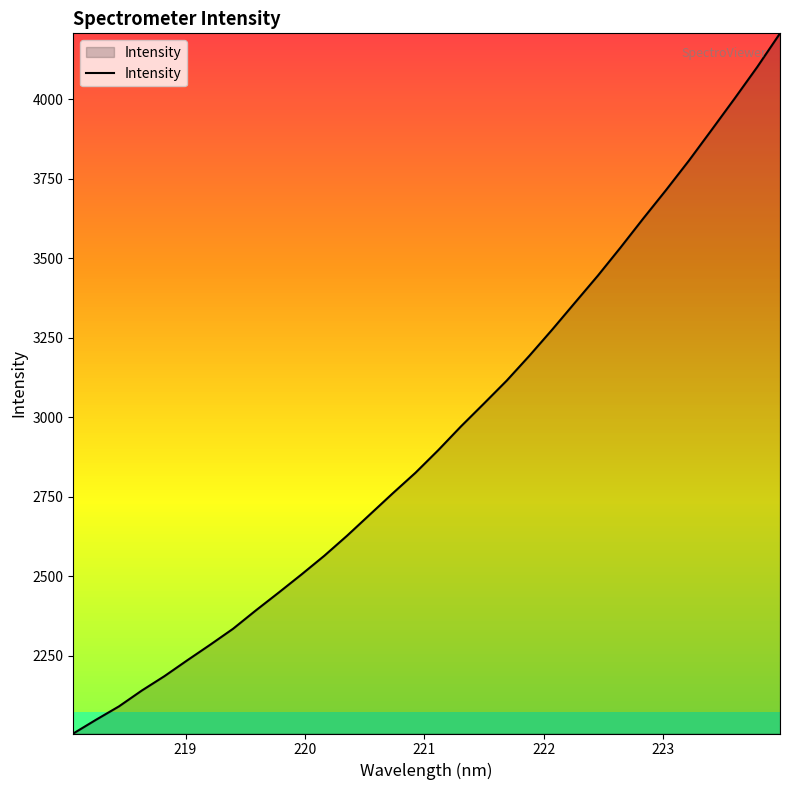

How many lines are shown in the chart?

1